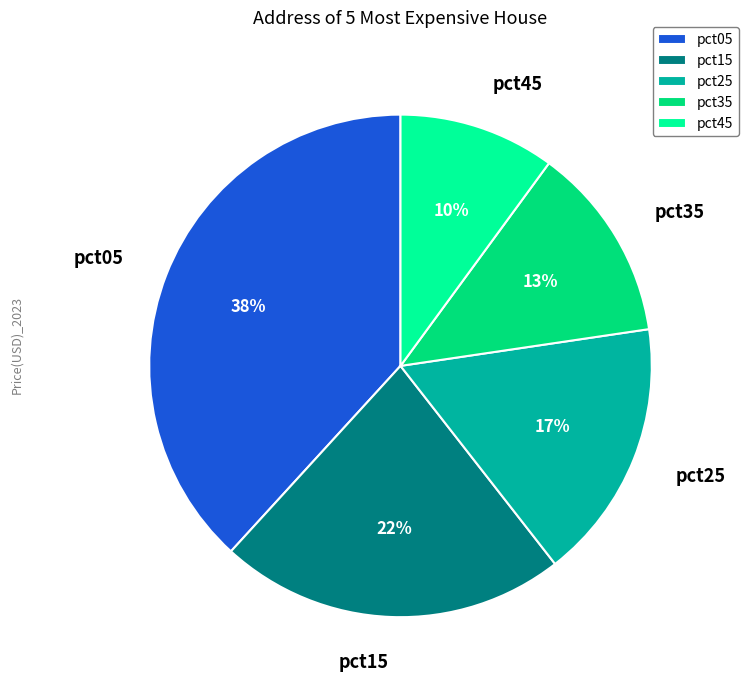

How many segments does this pie chart have?

5